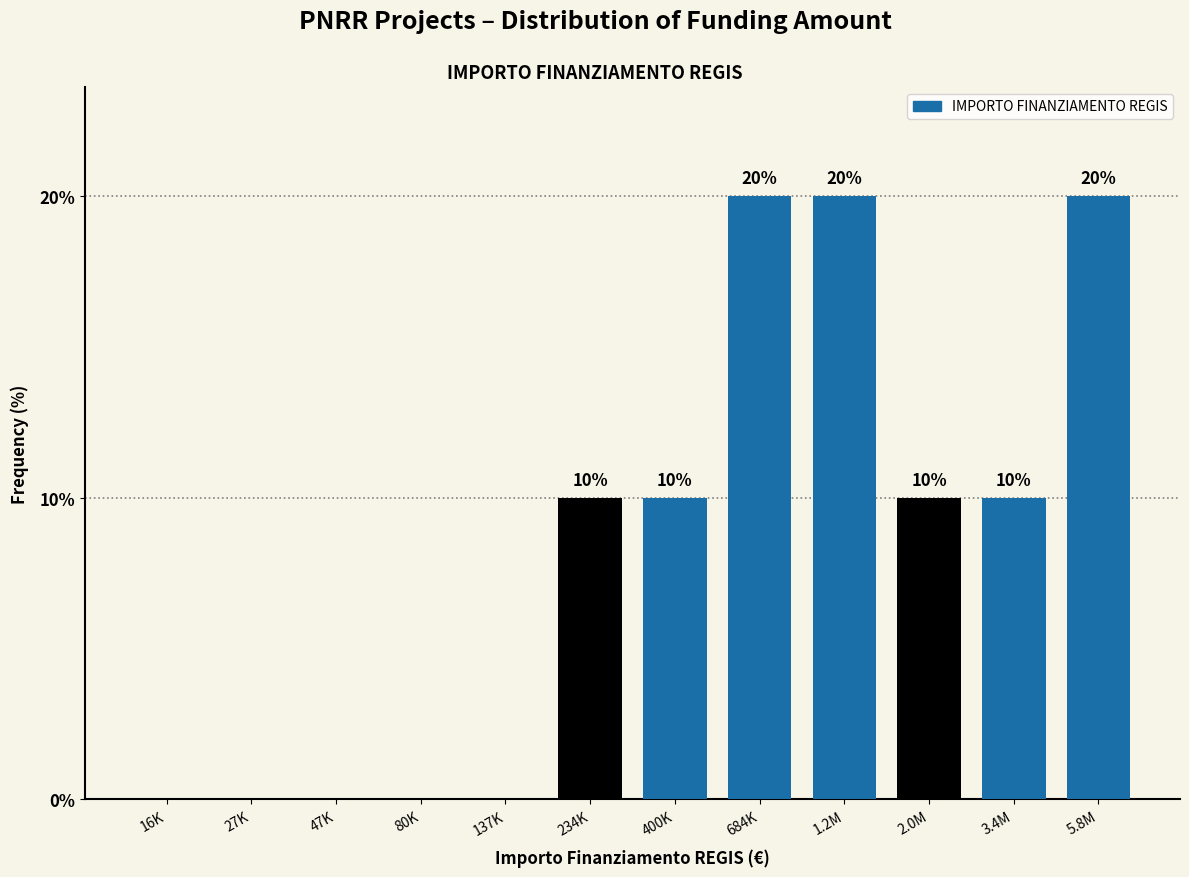

Reading left to right, transcribe all the data shown in this chart.

16K=0	27K=0	47K=0	80K=0	137K=0	234K=10	400K=10	684K=20	1.2M=20	2.0M=10	3.4M=10	5.8M=20